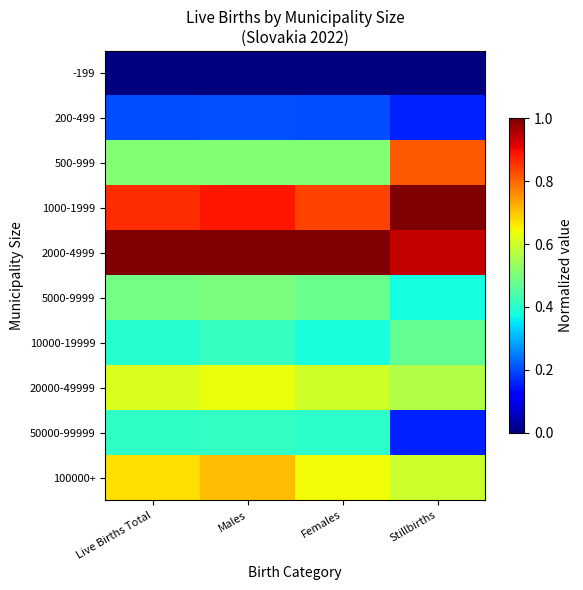

How many series are shown in this chart?

10